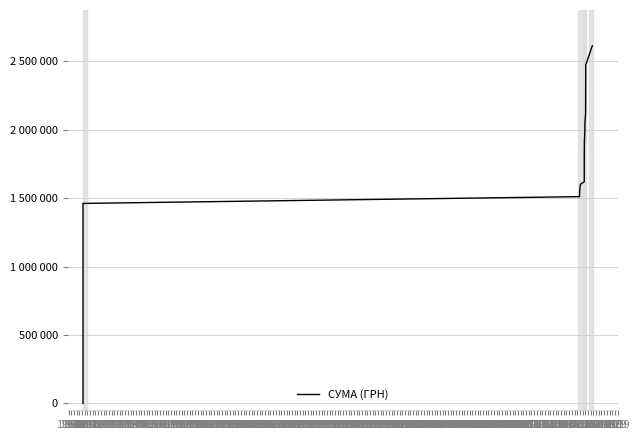

Is this an area chart (filled region under the line)?

No